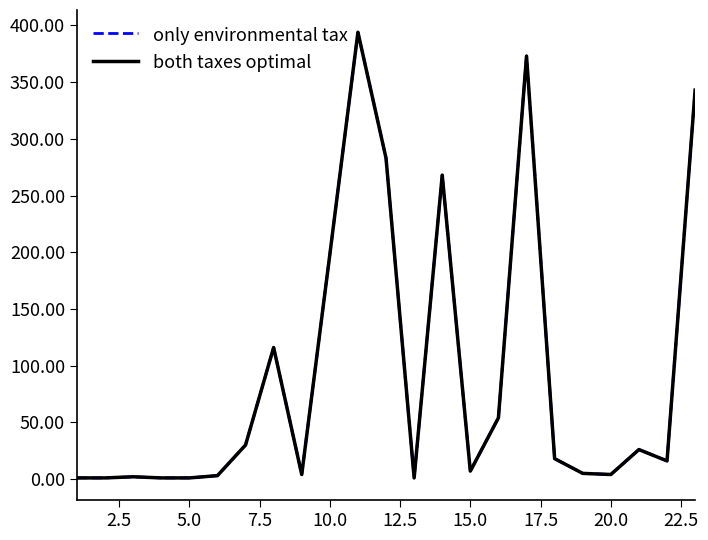

Which series has the widest spread of values?

only environmental tax